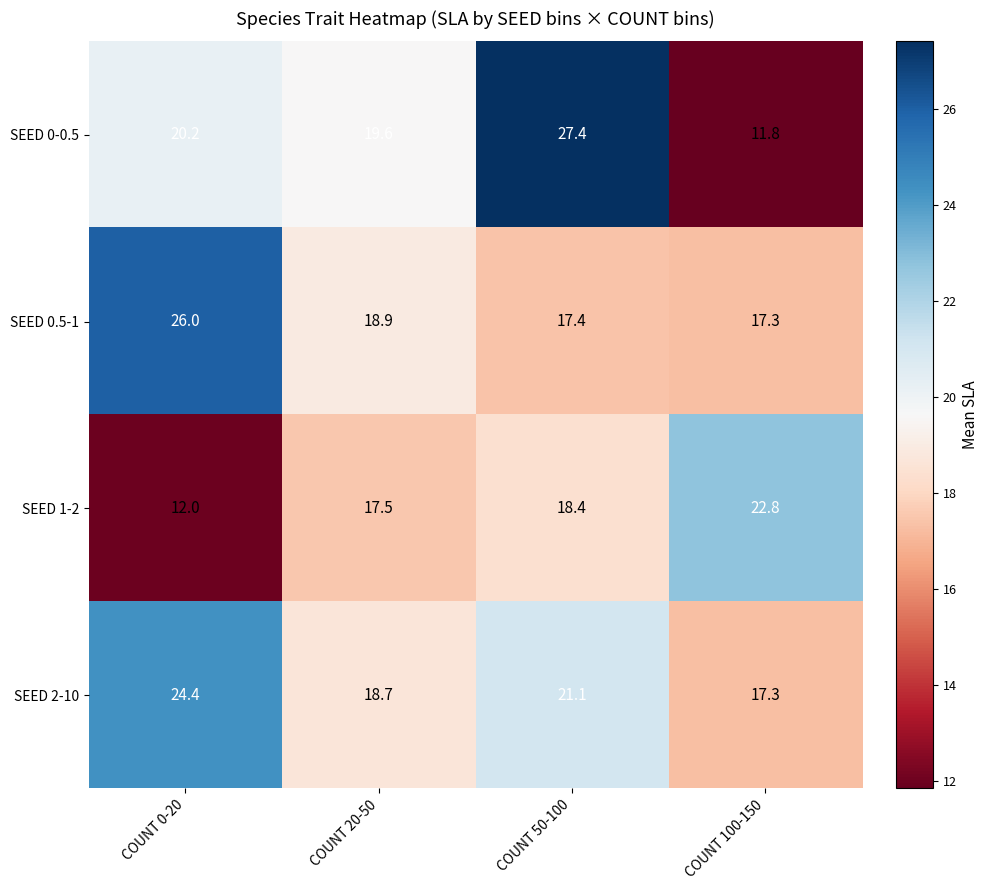

What is the average value of the SEED 2-10 series?

20.4